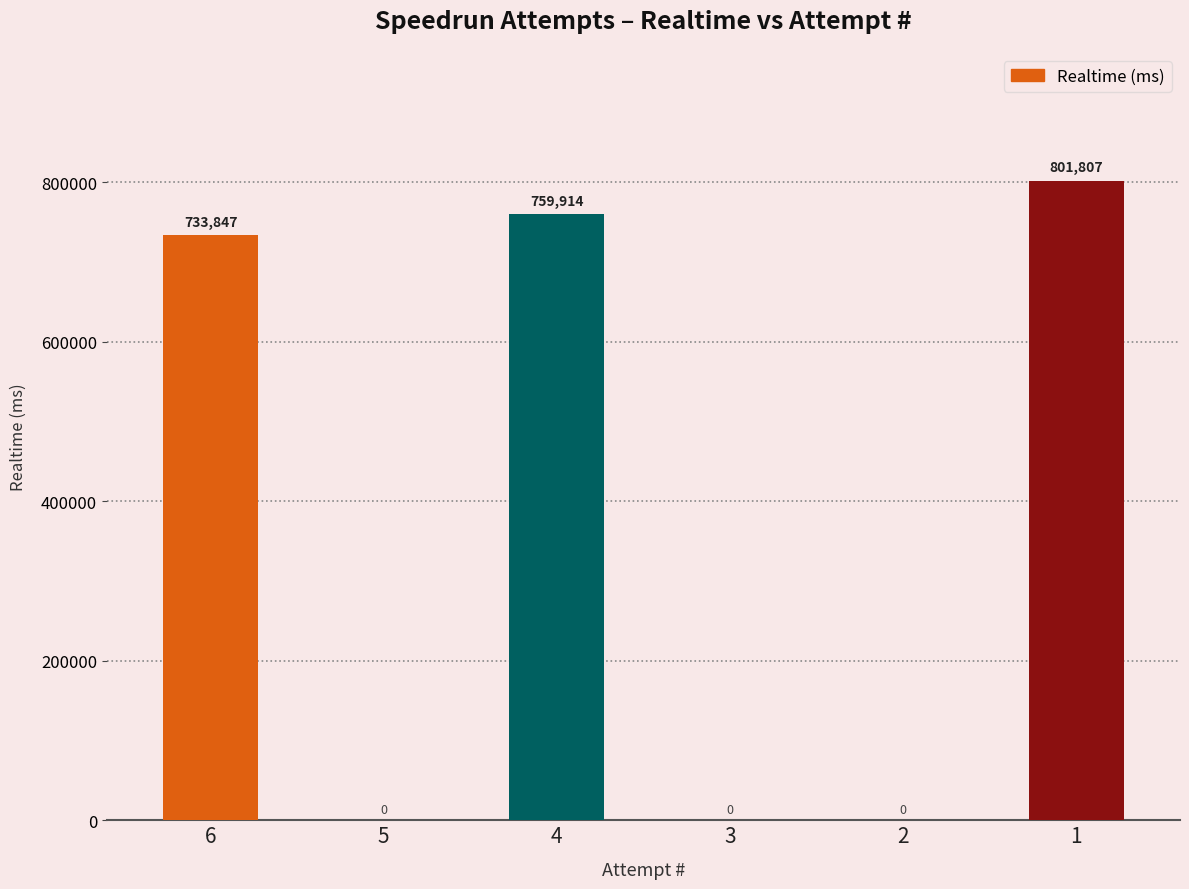

What is the maximum value shown in the chart?

801807